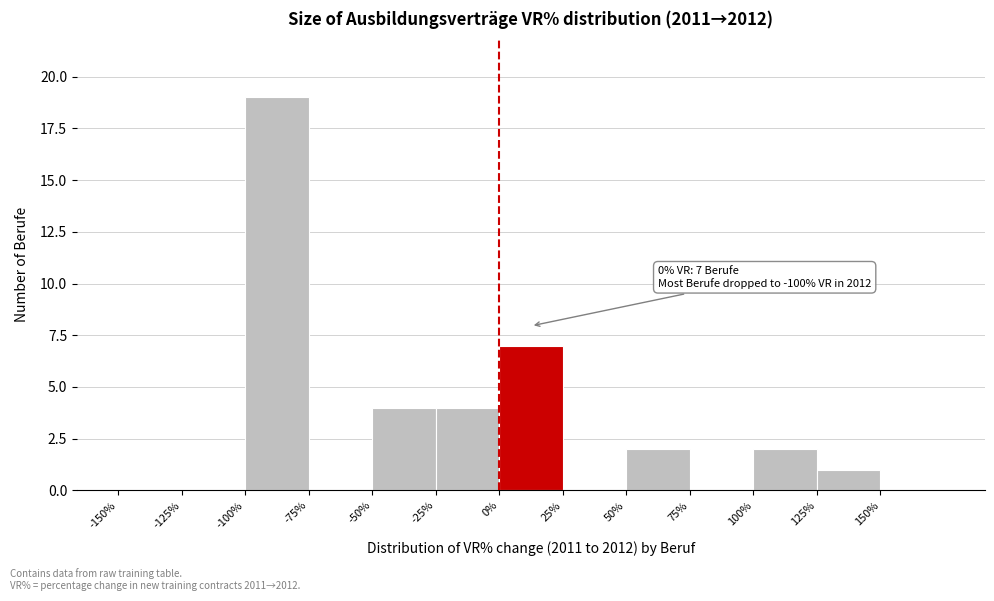

Over which range of the x-axis is the bar tallest?

-100 to -75